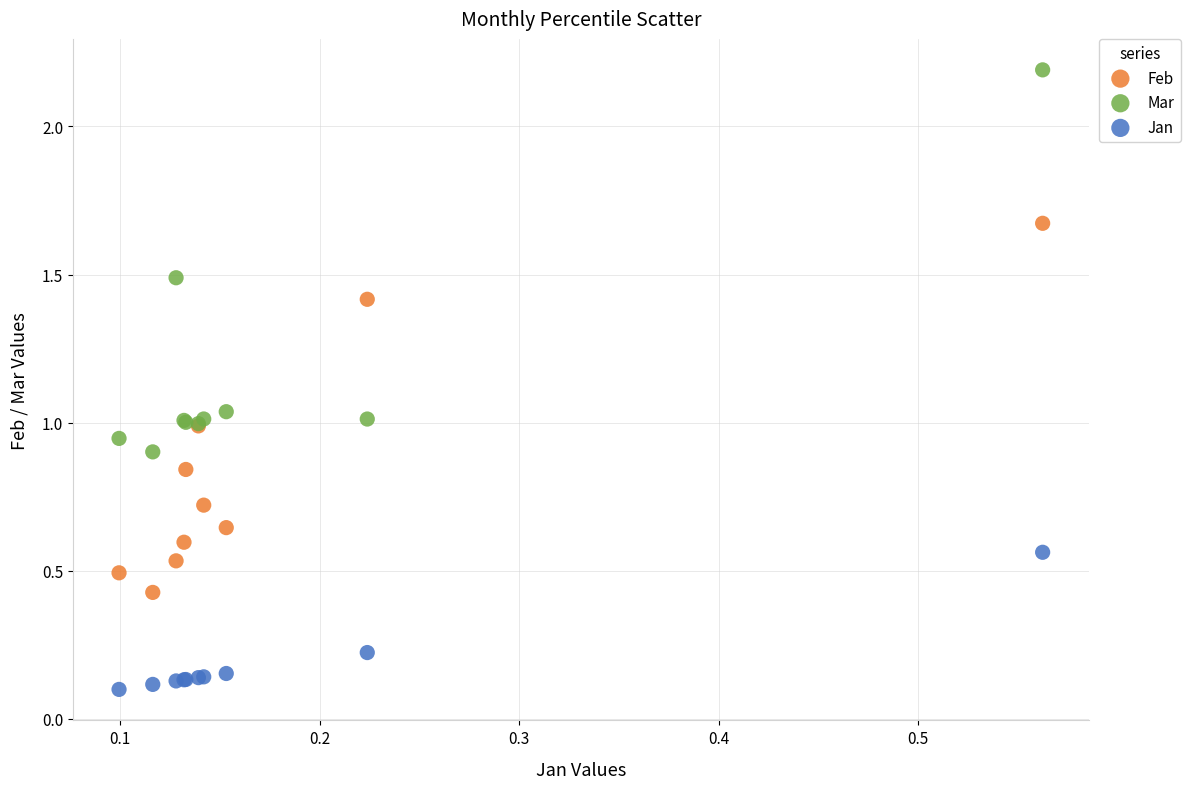

What are all the series names shown in the legend?

Feb, Mar, Jan